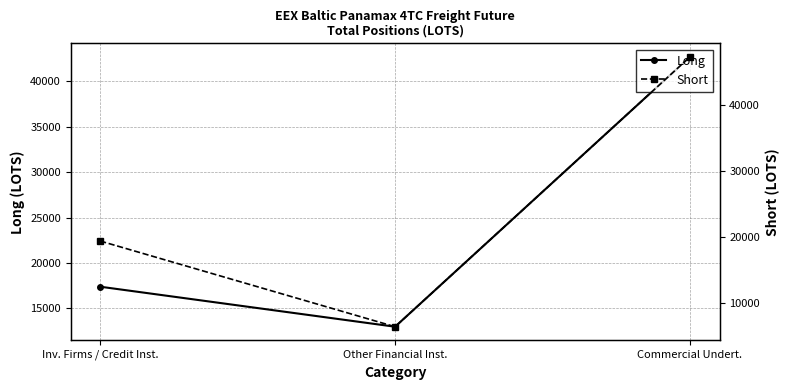

Reading right to left, extract all data points from this chart.

Long: 42691.6	12977.0	17384.0
Short: 47308.3	6366.0	19369.1